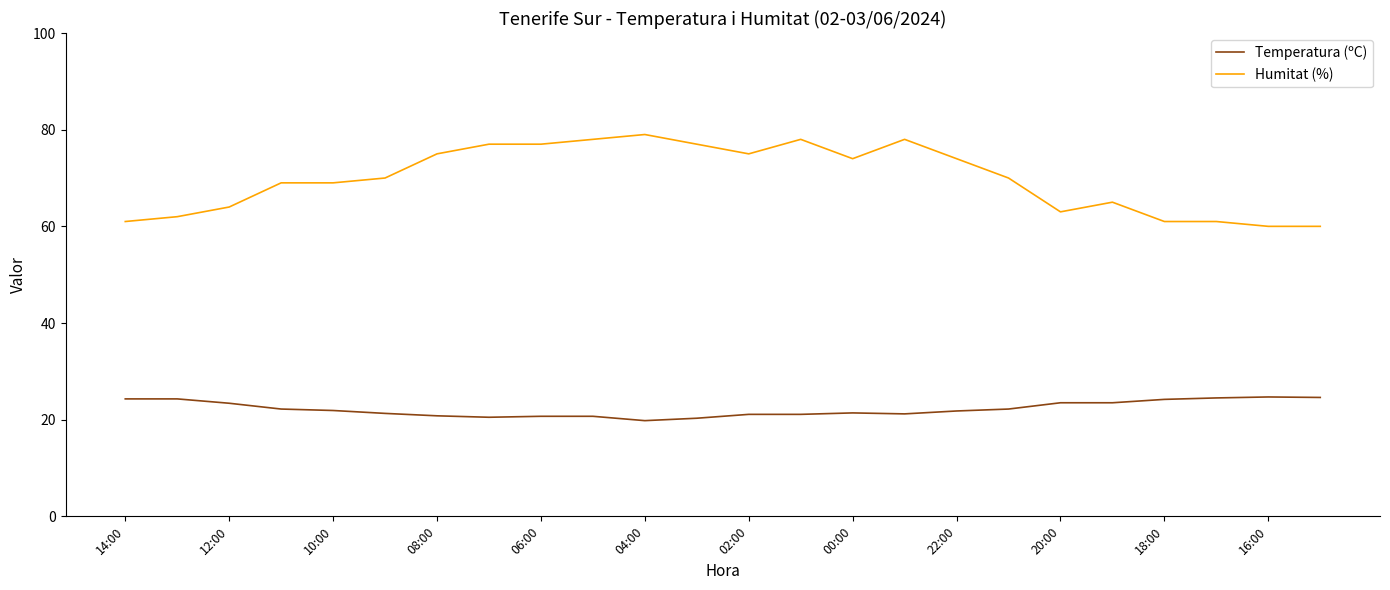

True or false: Temperatura (ºC) and Humitat (%) intersect in this chart.

False